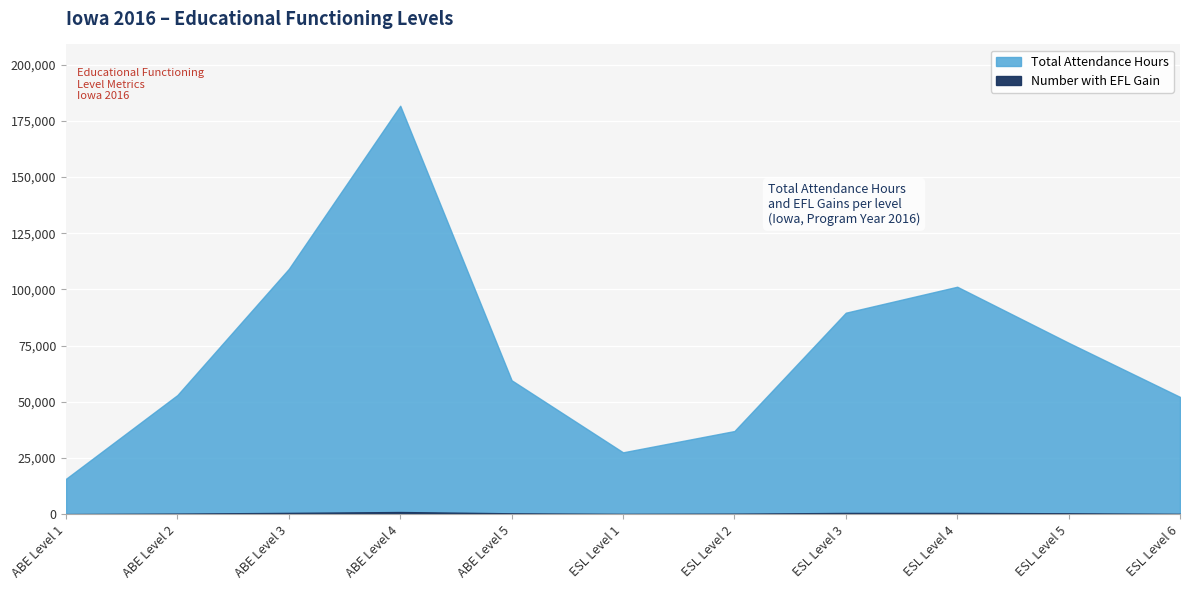

How many data points in Total Attendance Hours are above 59587?

5